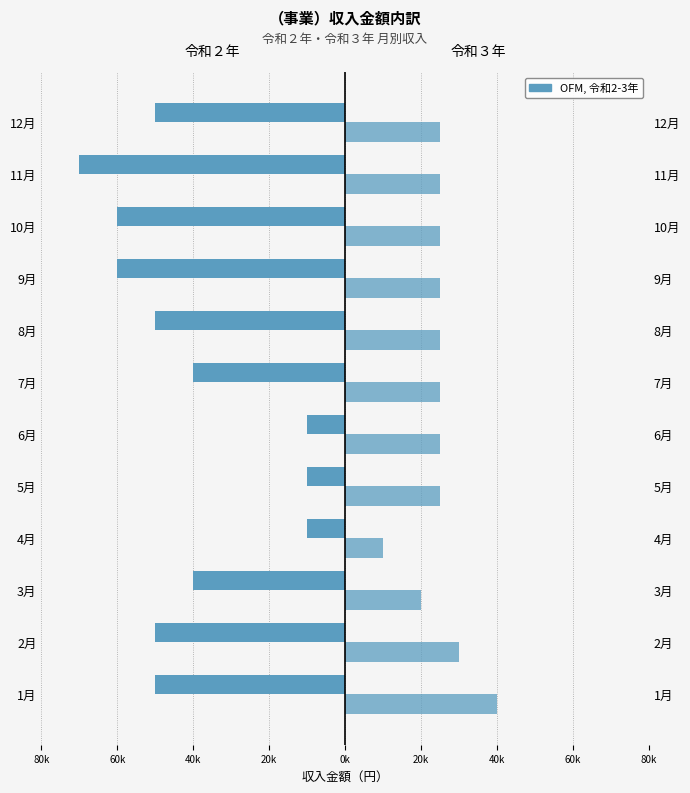

What is the sum of the 令和２年 values at 6月 and 7月?

-50000